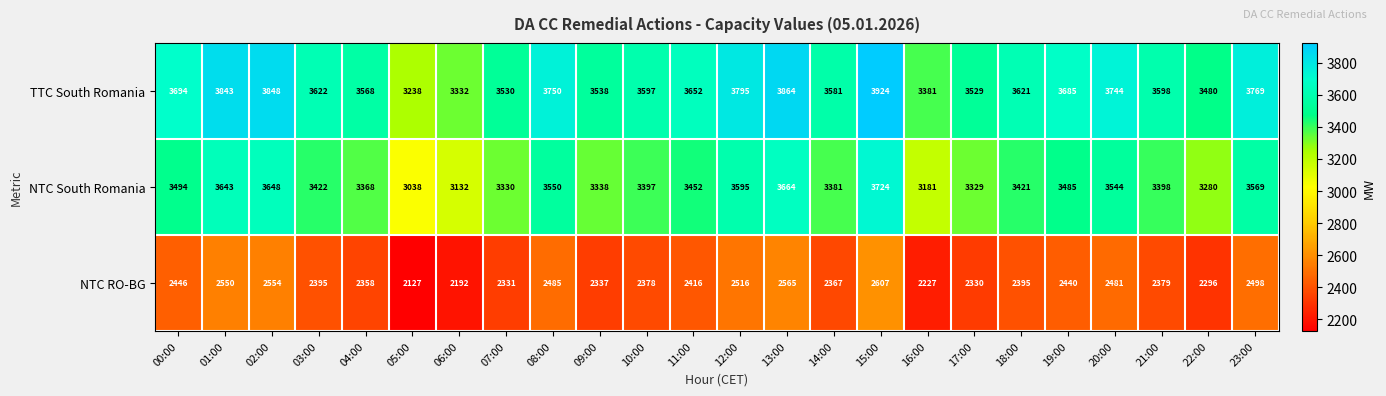

Which label corresponds to the largest value in the chart?

15:00